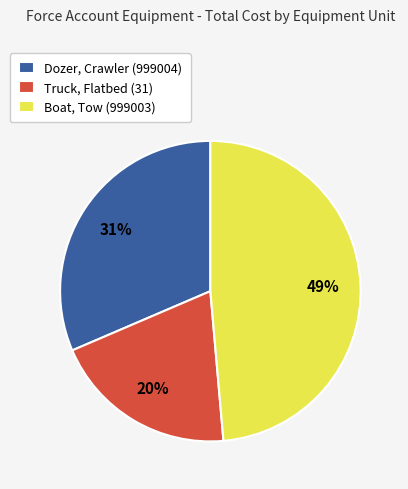

To the nearest percent, what is the difference between the largest and smallest slice percentages?

29%